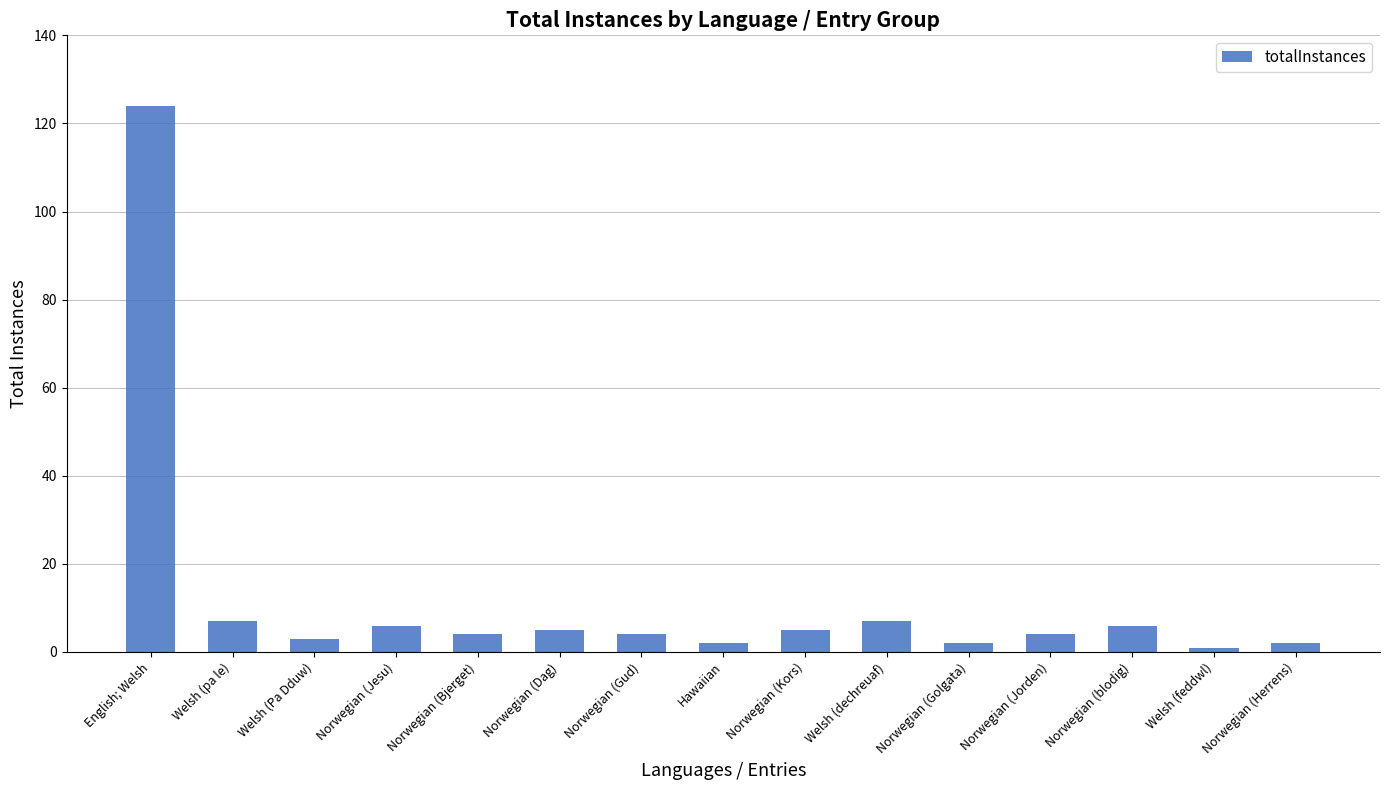

Reading right to left, extract all data points from this chart.

Norwegian (Herrens)=2	Welsh (feddwl)=1	Norwegian (blodig)=6	Norwegian (Jorden)=4	Norwegian (Golgata)=2	Welsh (dechreuaf)=7	Norwegian (Kors)=5	Hawaiian=2	Norwegian (Gud)=4	Norwegian (Dag)=5	Norwegian (Bjerget)=4	Norwegian (Jesu)=6	Welsh (Pa Dduw)=3	Welsh (pa le)=7	English; Welsh=124